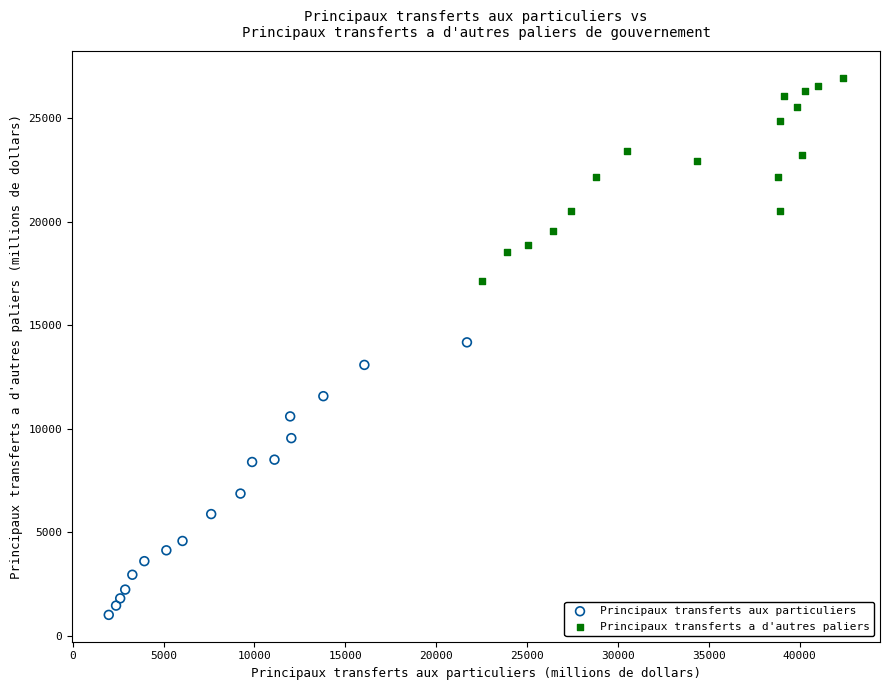

What are all the series names shown in the legend?

Principaux transferts aux particuliers, Principaux transferts a d'autres paliers